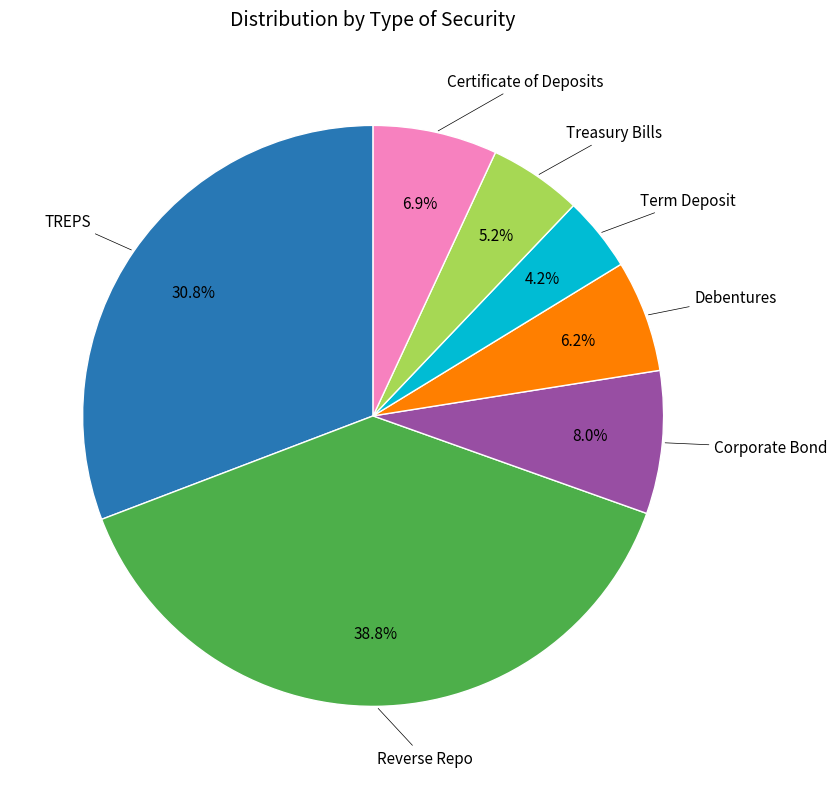

Does any single category account for the majority?

No